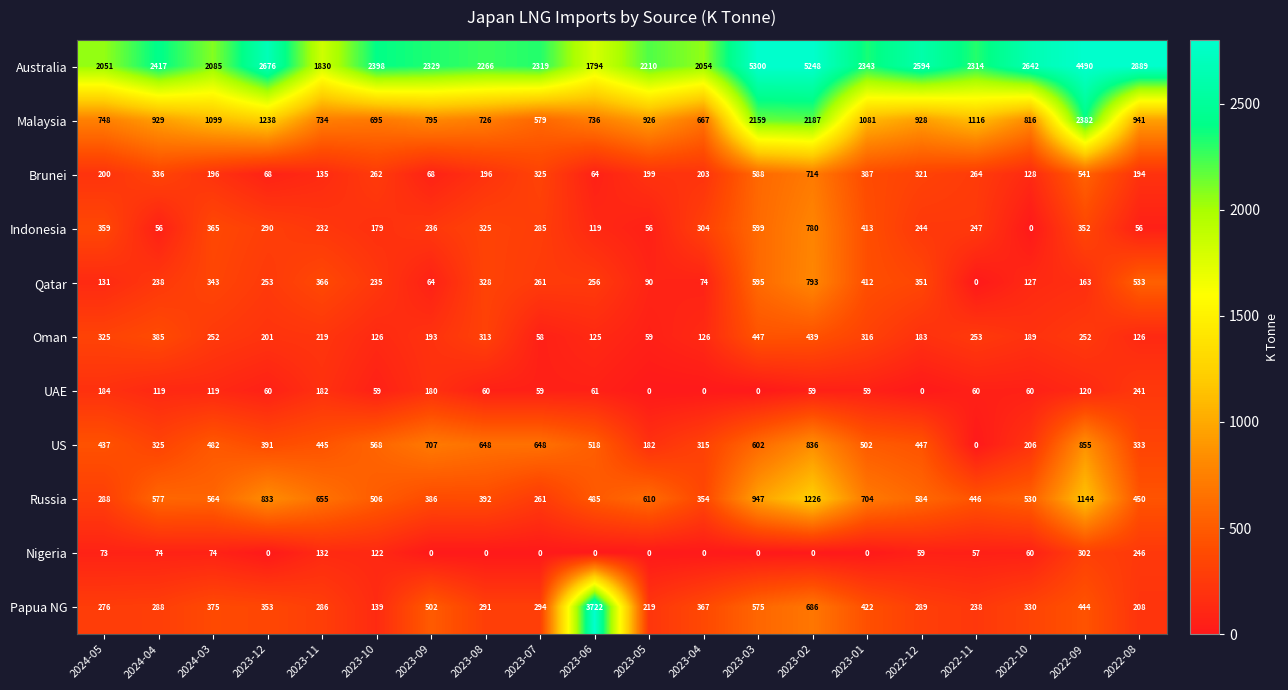

Where does the Russia series first go above 564?

2024-04